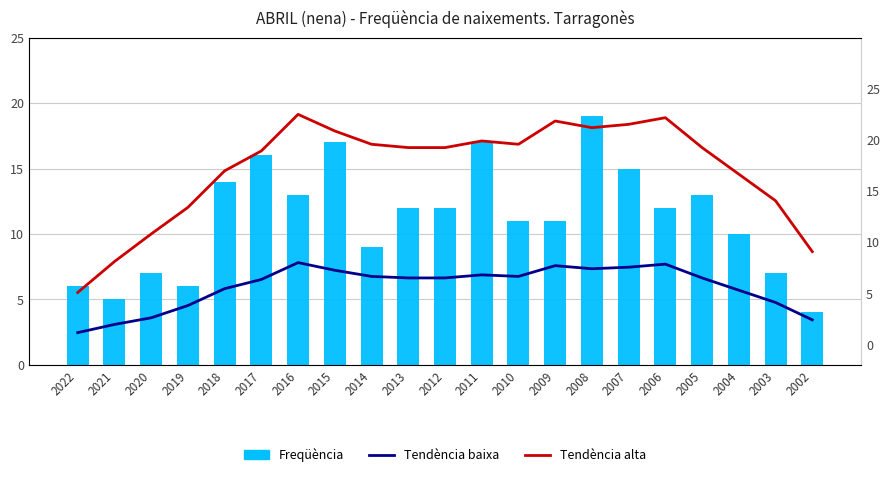

What is the sum of all Tendència baixa values?

118.4